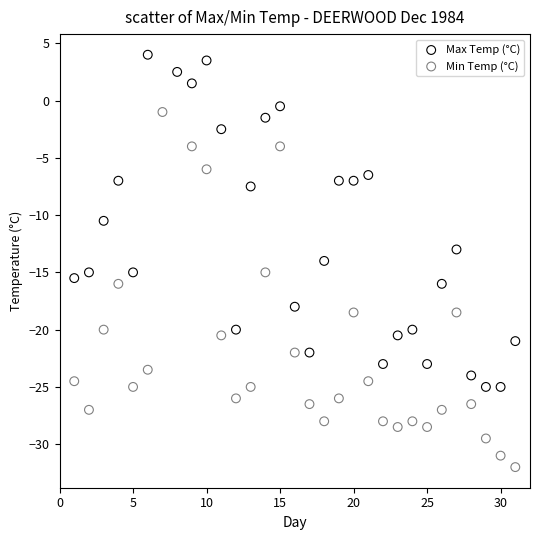

Which series contains the lowest Y value?

Min Temp (°C)